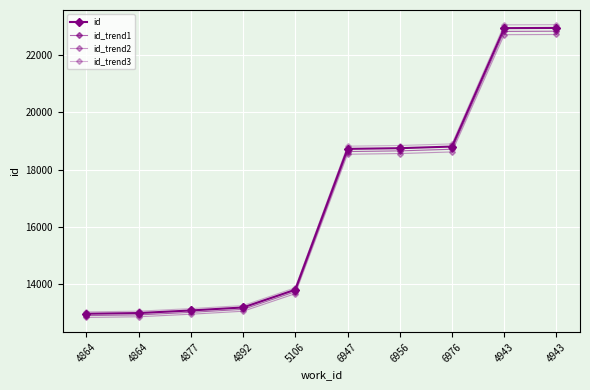

Which series has the largest range (max minus min)?

id_trend3